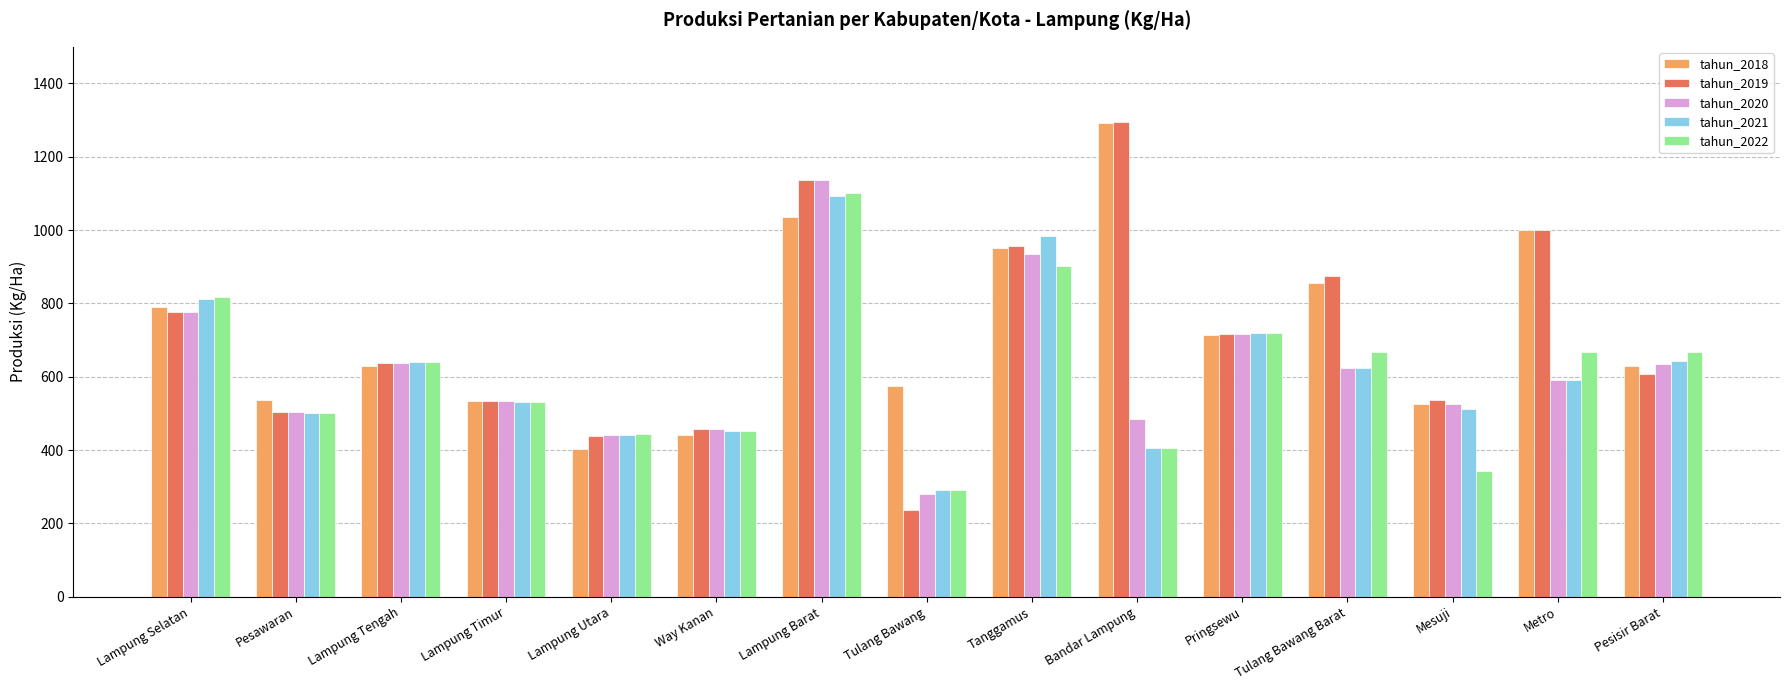

Count the number of categories in the chart.

15